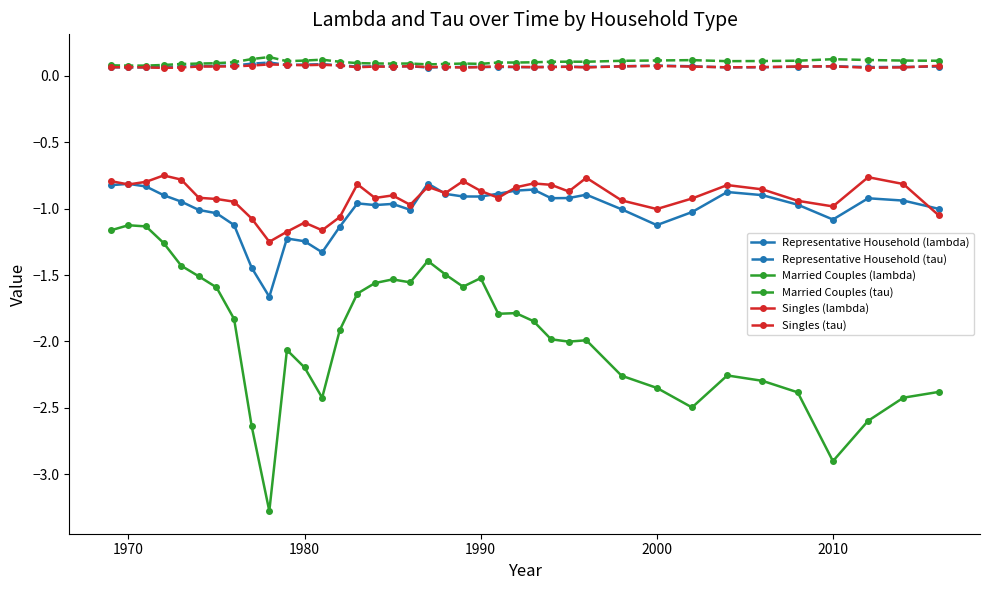

Count the Singles (tau) values in the range 0 to 1.

38